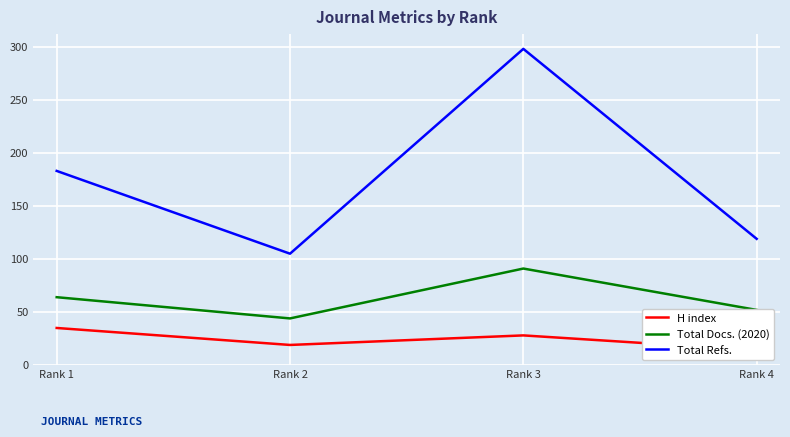

At which category is the sum across all series the highest?

Rank 3